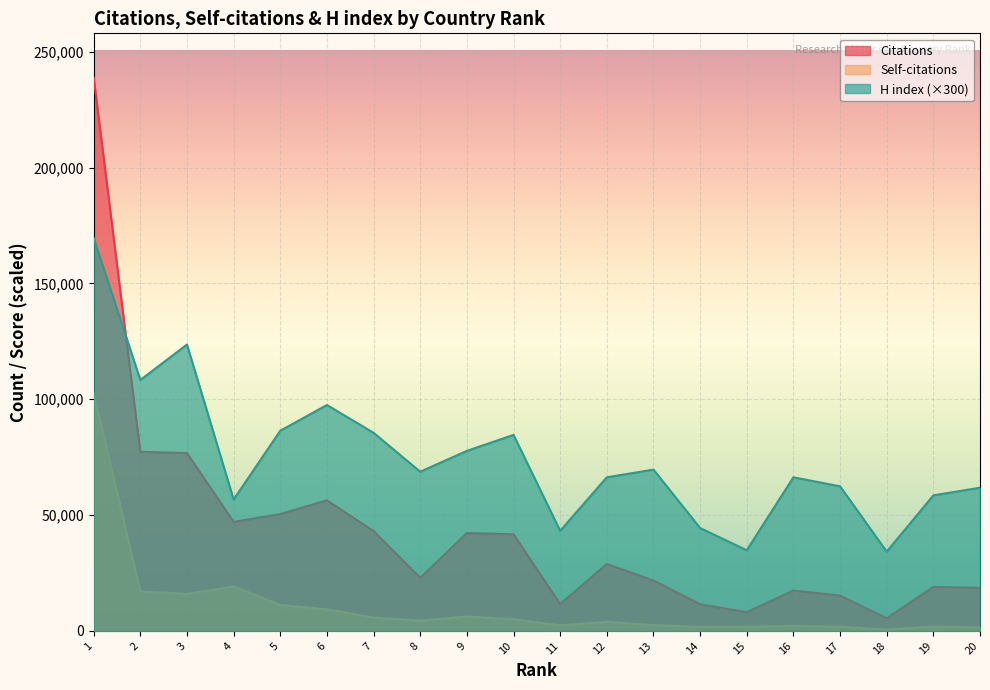

How many data points in H index are less than 68700?

10